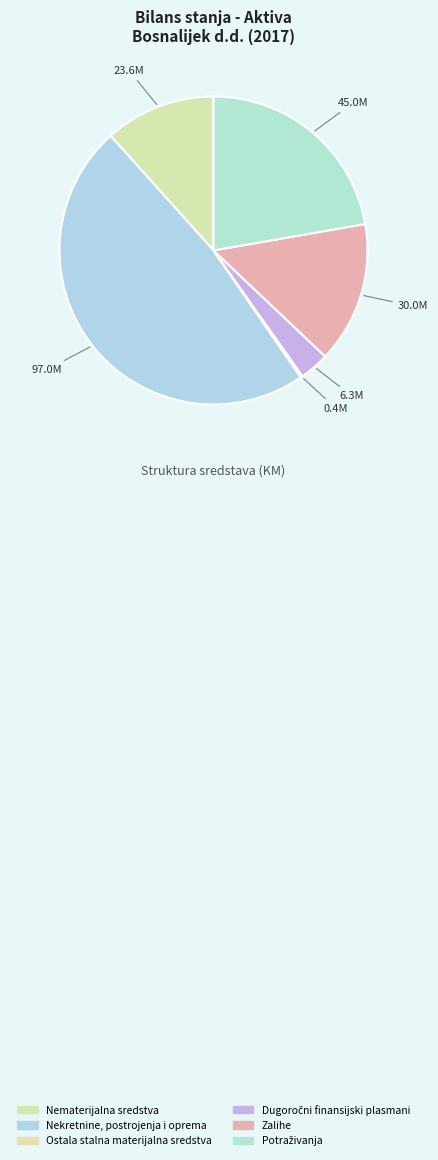

How many slices are in this pie chart?

6